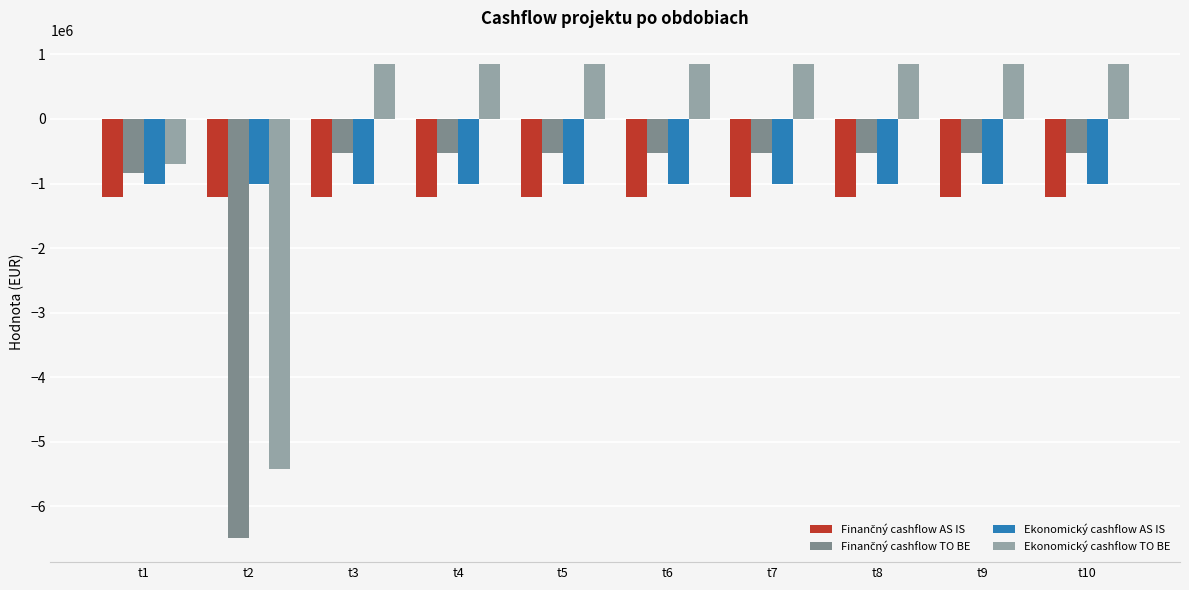

Which series has the largest range (max minus min)?

Ekonomický cashflow TO BE